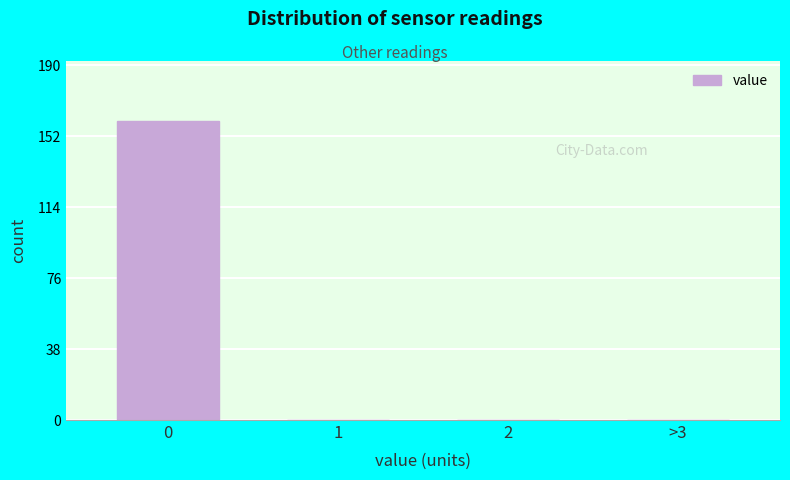

Reading right to left, what are all the values shown in this chart?

>3=0	2=0	1=0	0=160